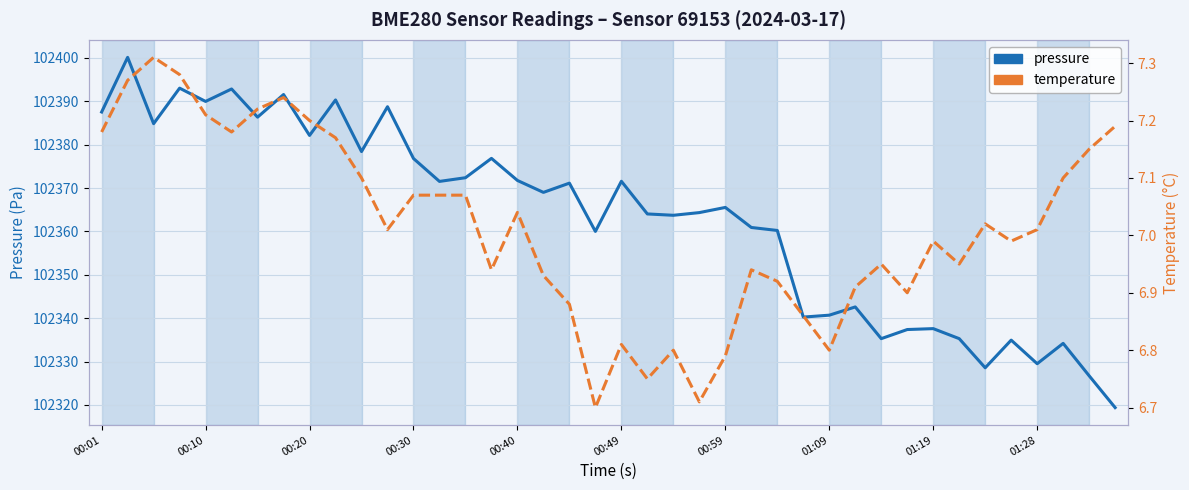

Between 15 and 21, which series saw the biggest shift?

pressure